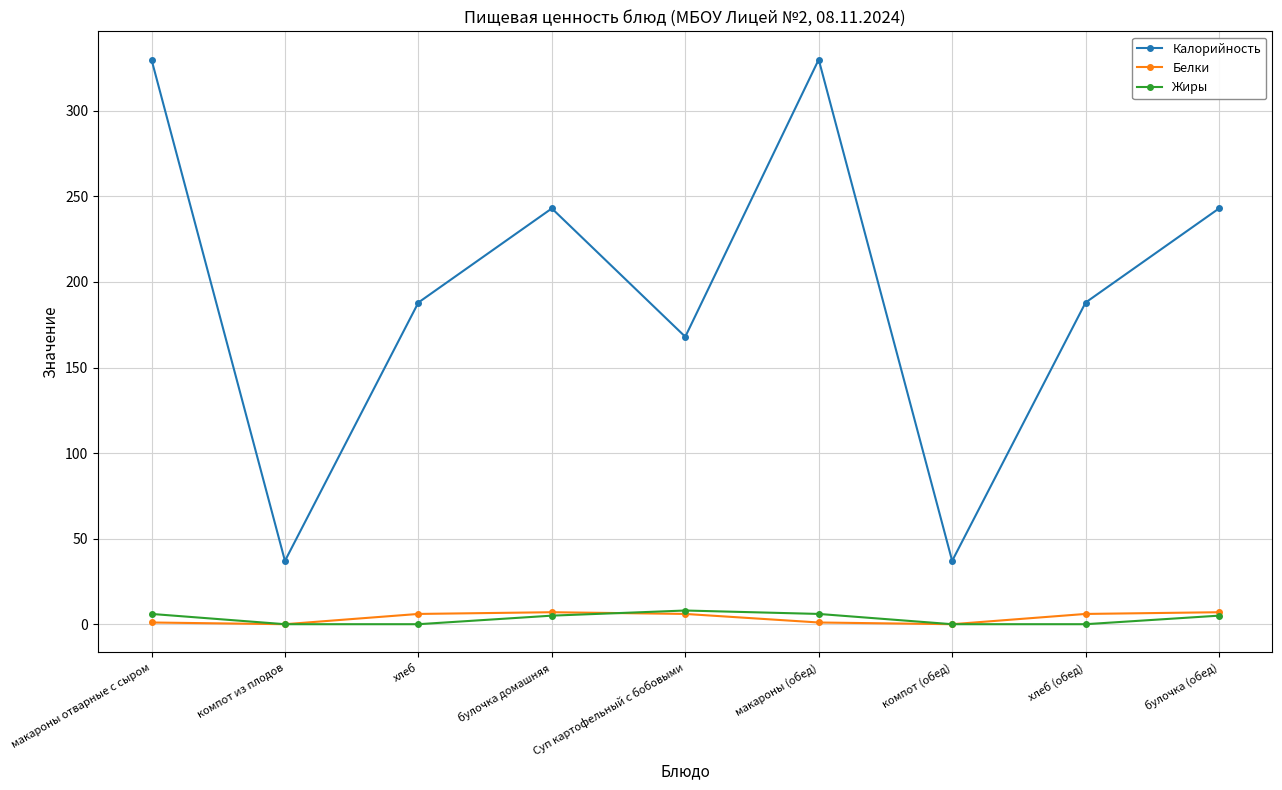

What position from the right is булочка домашняя?

6